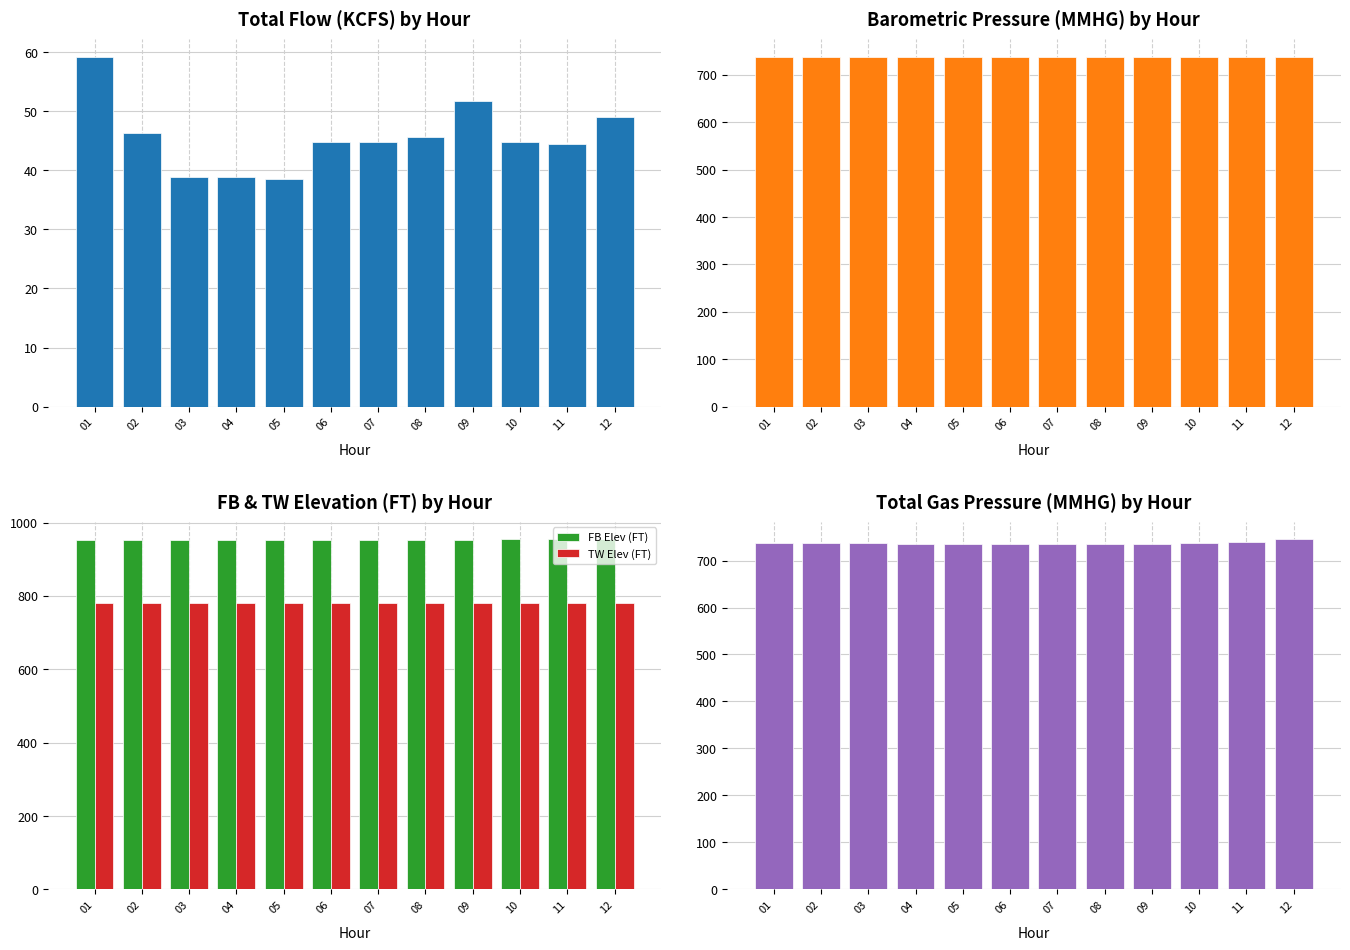

What is the value of the TW Elev (FT) bar at the 10th from the left?

780.1